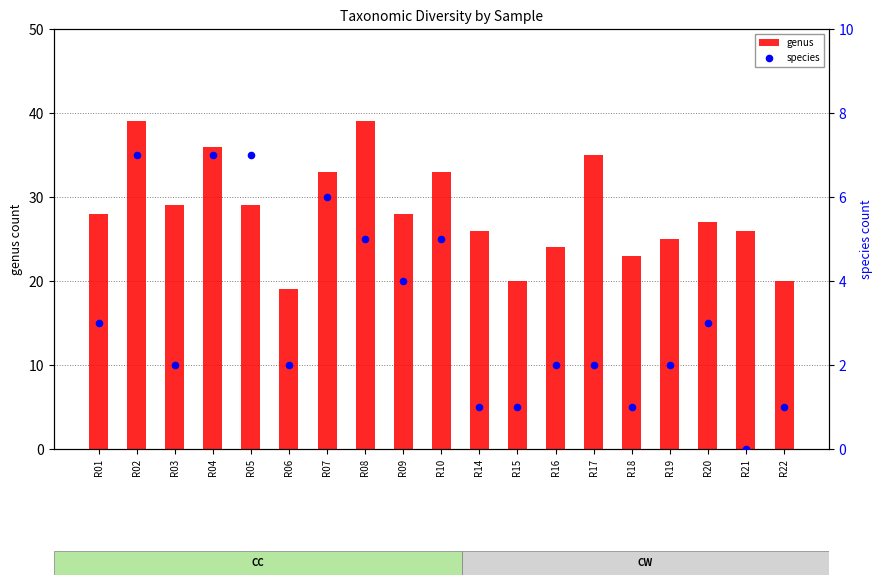

At how many categories does at least one series exceed 32?

6